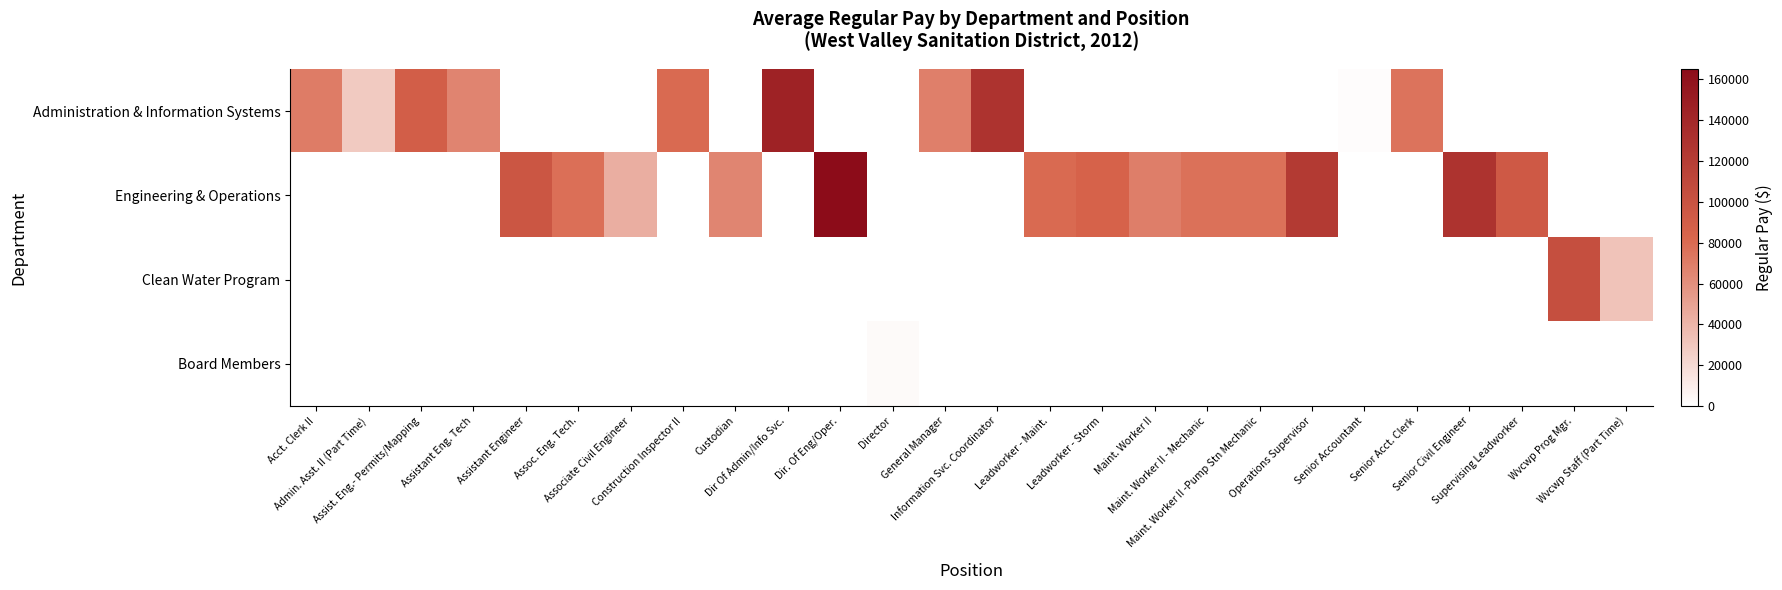

Reading right to left, list all the values displayed in this chart.

Administration & Information Systems: Wvcwp Staff (Part Time)=0	Wvcwp Prog Mgr.=0	Supervising Leadworker=0	Senior Civil Engineer=0	Senior Acct. Clerk=75415	Senior Accountant=1930	Operations Supervisor=0	Maint. Worker II -Pump Stn Mechanic=0	Maint. Worker II - Mechanic=0	Maint. Worker II=0	Leadworker - Storm=0	Leadworker - Maint.=0	Information Svc. Coordinator=128419	General Manager=68549	Director=0	Dir. Of Eng/Oper.=0	Dir Of Admin/Info Svc.=144756	Custodian=0	Construction Inspector II=80507	Associate Civil Engineer=0	Assoc. Eng. Tech.=0	Assistant Engineer=0	Assistant Eng. Tech=65883	Assist. Eng.- Permits/Mapping=89523	Admin. Asst. II (Part Time)=28627	Acct. Clerk II=70462
Engineering & Operations: Wvcwp Staff (Part Time)=0	Wvcwp Prog Mgr.=0	Supervising Leadworker=93787	Senior Civil Engineer=128991	Senior Acct. Clerk=0	Senior Accountant=0	Operations Supervisor=122273	Maint. Worker II -Pump Stn Mechanic=76388	Maint. Worker II - Mechanic=76387	Maint. Worker II=69066	Leadworker - Storm=85186	Leadworker - Maint.=80072	Information Svc. Coordinator=0	General Manager=0	Director=0	Dir. Of Eng/Oper.=165107	Dir Of Admin/Info Svc.=0	Custodian=65416	Construction Inspector II=0	Associate Civil Engineer=43358	Assoc. Eng. Tech.=77997	Assistant Engineer=97000	Assistant Eng. Tech=0	Assist. Eng.- Permits/Mapping=0	Admin. Asst. II (Part Time)=0	Acct. Clerk II=0
Clean Water Program: Wvcwp Staff (Part Time)=32853	Wvcwp Prog Mgr.=103209	Supervising Leadworker=0	Senior Civil Engineer=0	Senior Acct. Clerk=0	Senior Accountant=0	Operations Supervisor=0	Maint. Worker II -Pump Stn Mechanic=0	Maint. Worker II - Mechanic=0	Maint. Worker II=0	Leadworker - Storm=0	Leadworker - Maint.=0	Information Svc. Coordinator=0	General Manager=0	Director=0	Dir. Of Eng/Oper.=0	Dir Of Admin/Info Svc.=0	Custodian=0	Construction Inspector II=0	Associate Civil Engineer=0	Assoc. Eng. Tech.=0	Assistant Engineer=0	Assistant Eng. Tech=0	Assist. Eng.- Permits/Mapping=0	Admin. Asst. II (Part Time)=0	Acct. Clerk II=0
Board Members: Wvcwp Staff (Part Time)=0	Wvcwp Prog Mgr.=0	Supervising Leadworker=0	Senior Civil Engineer=0	Senior Acct. Clerk=0	Senior Accountant=0	Operations Supervisor=0	Maint. Worker II -Pump Stn Mechanic=0	Maint. Worker II - Mechanic=0	Maint. Worker II=0	Leadworker - Storm=0	Leadworker - Maint.=0	Information Svc. Coordinator=0	General Manager=0	Director=2878	Dir. Of Eng/Oper.=0	Dir Of Admin/Info Svc.=0	Custodian=0	Construction Inspector II=0	Associate Civil Engineer=0	Assoc. Eng. Tech.=0	Assistant Engineer=0	Assistant Eng. Tech=0	Assist. Eng.- Permits/Mapping=0	Admin. Asst. II (Part Time)=0	Acct. Clerk II=0